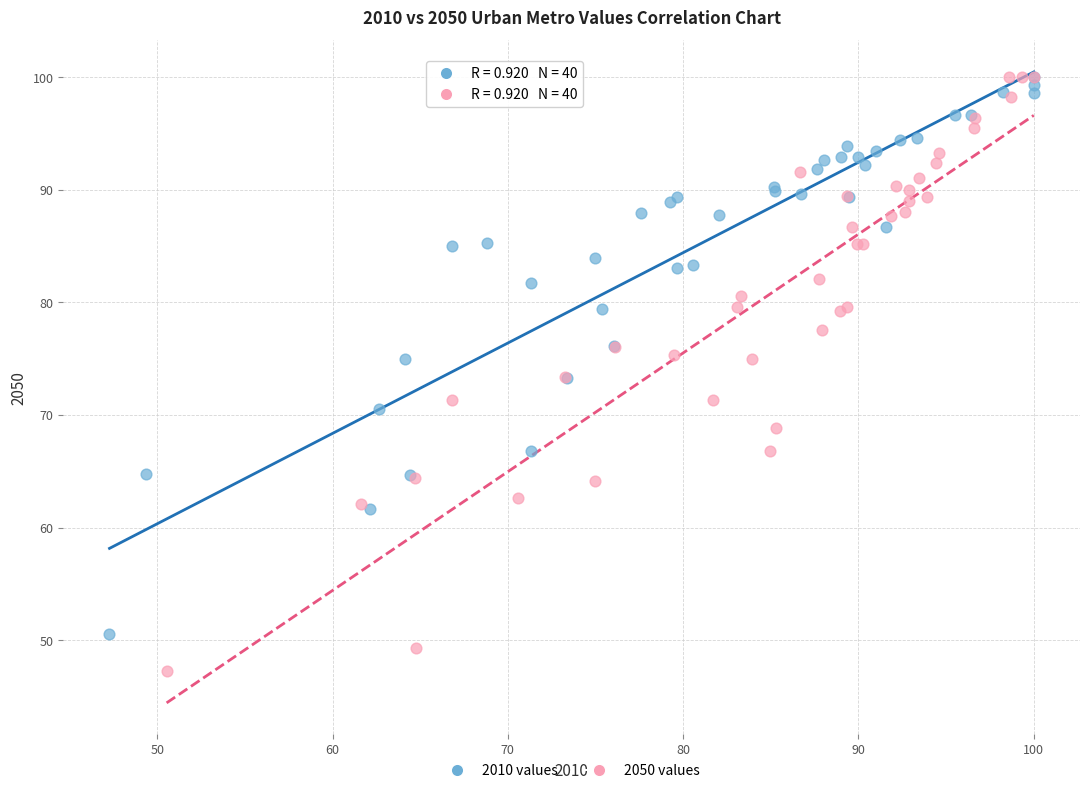

Which series has the widest spread of Y values?

2050 values